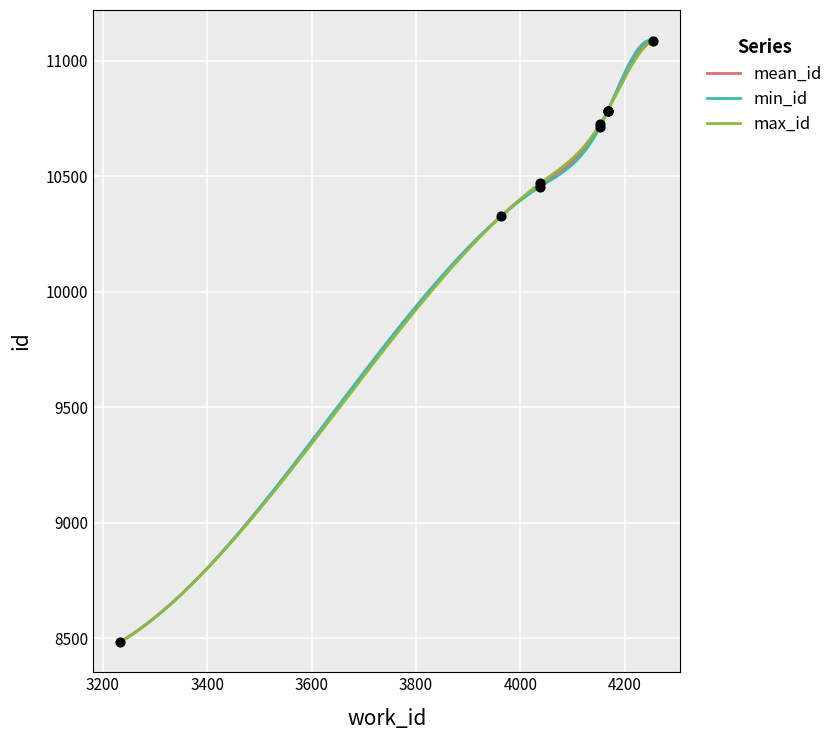

What is the lowest value of the max_id series?

8483.0